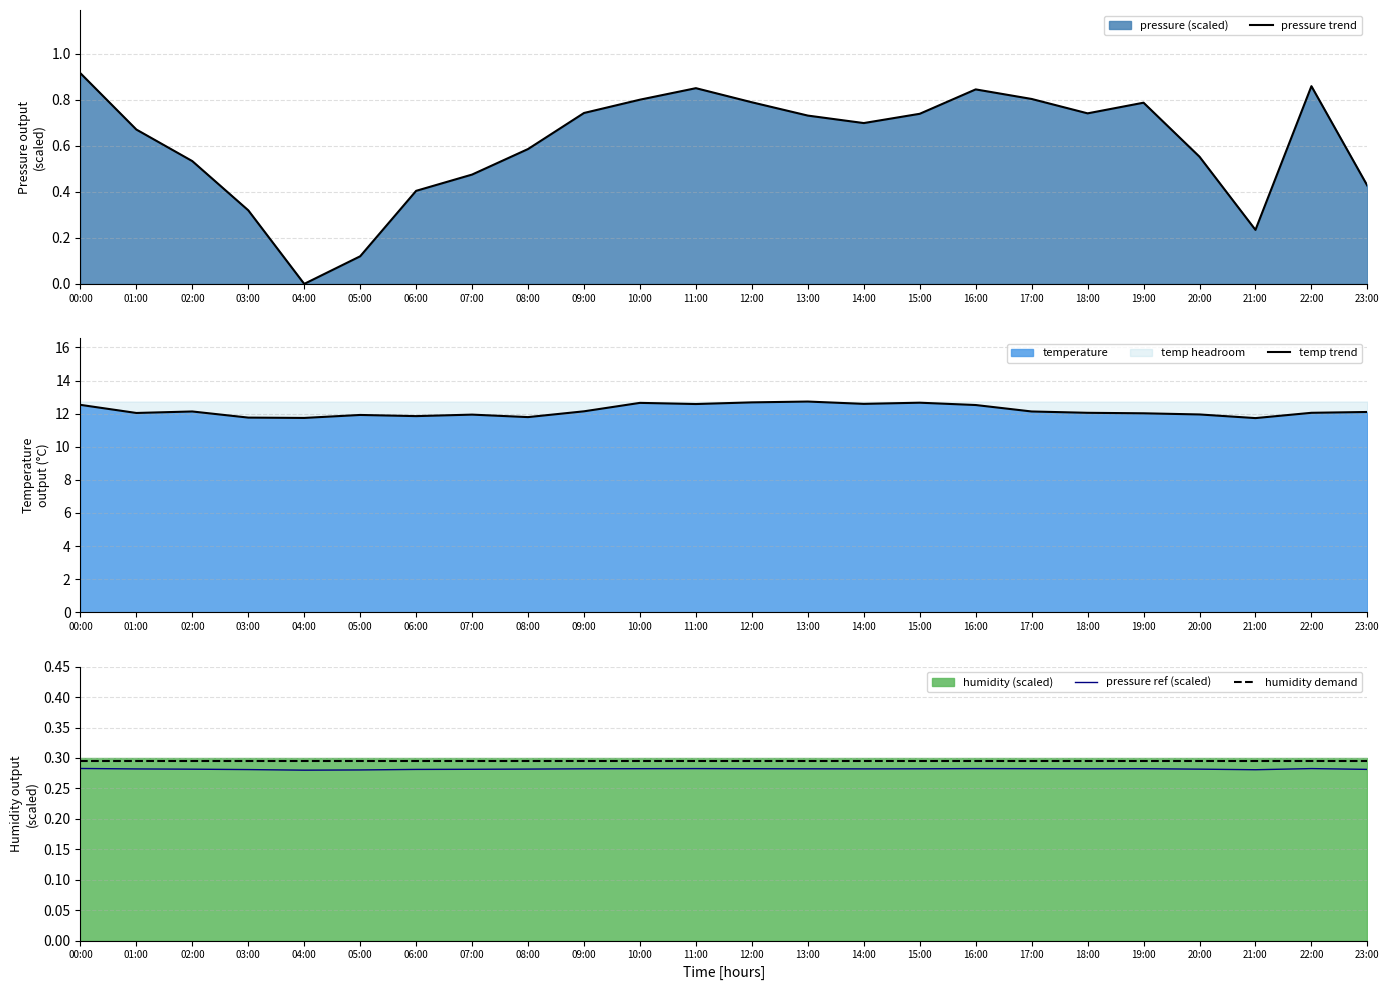

What is the sum of all pressure trend values?

14.6